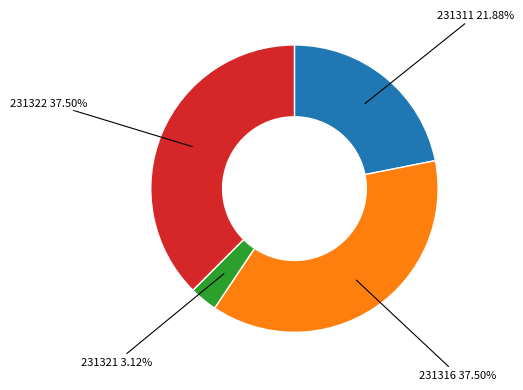

Does any single category account for the majority?

No